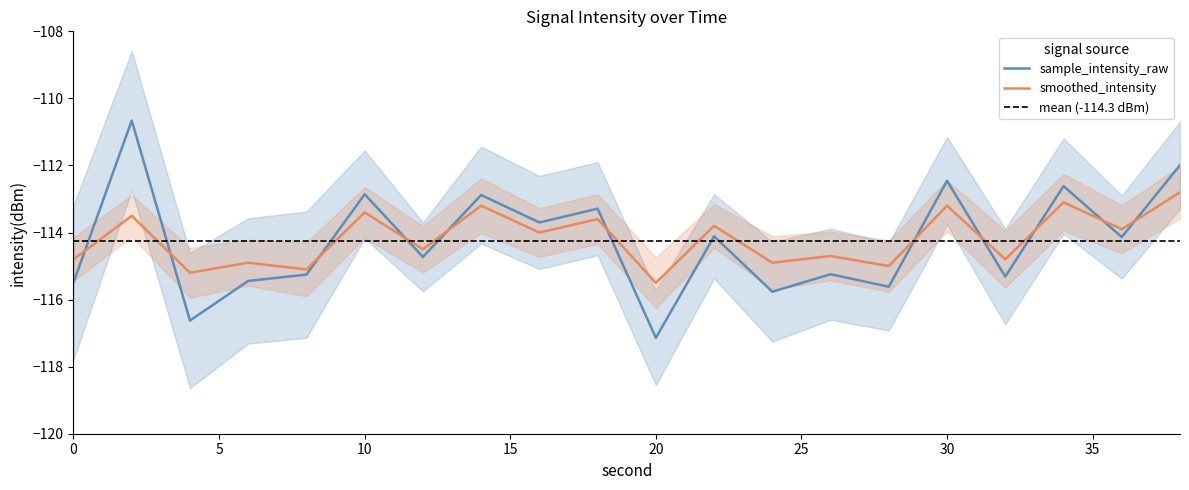

What is the difference between the maximum and minimum values in the intensity(dBm) series?

6.5